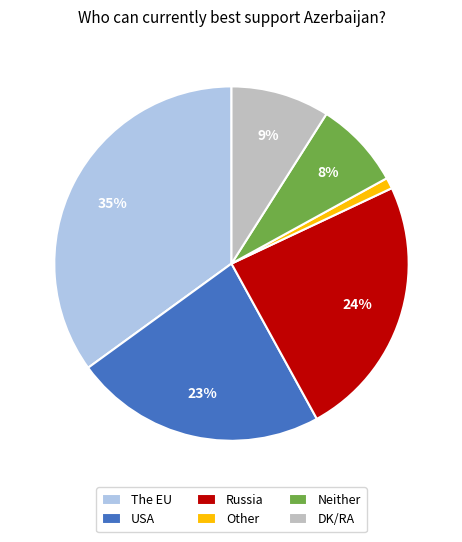

How many segments does this pie chart have?

6